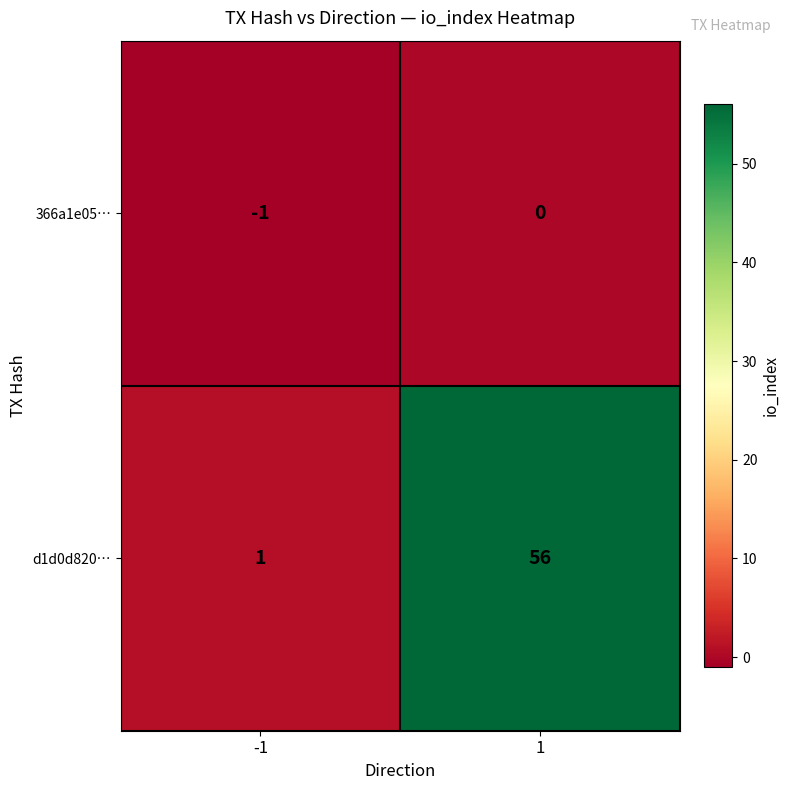

Reading right to left, transcribe all the data shown in this chart.

366a1e05…: 1=0	-1=-1
d1d0d820…: 1=56	-1=1